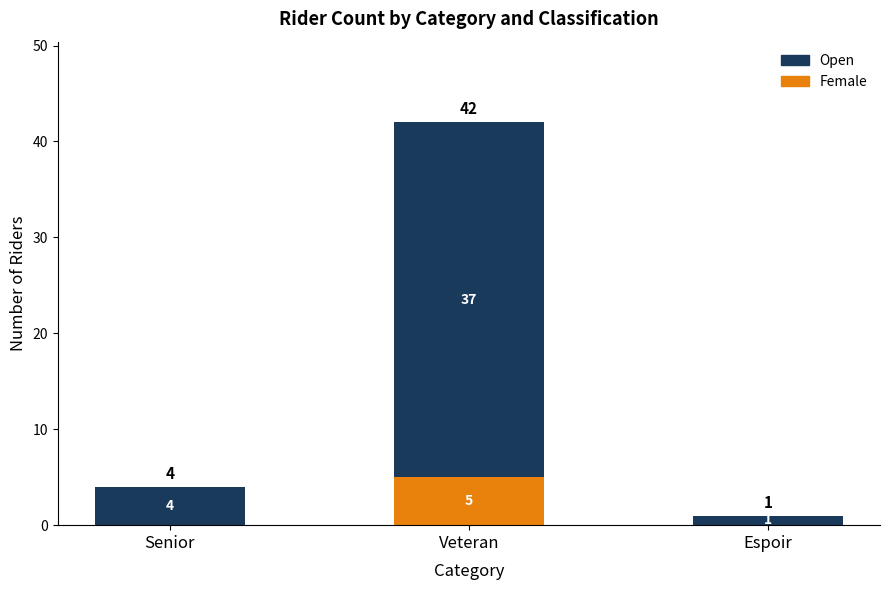

At which category is the sum across all series the highest?

Veteran